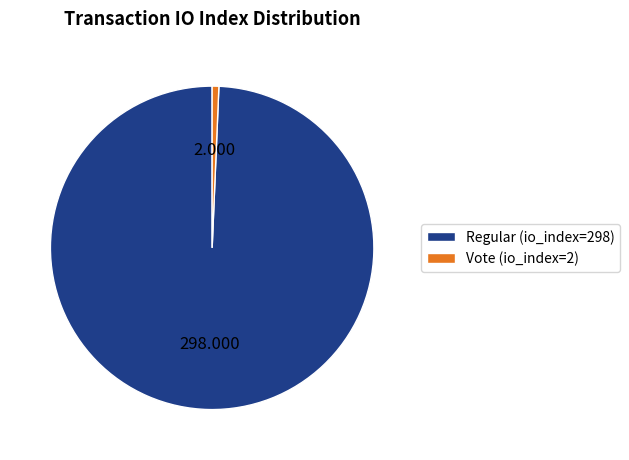

Combined, do Vote (io_index=2) and Regular (io_index=298) account for over 50%?

Yes